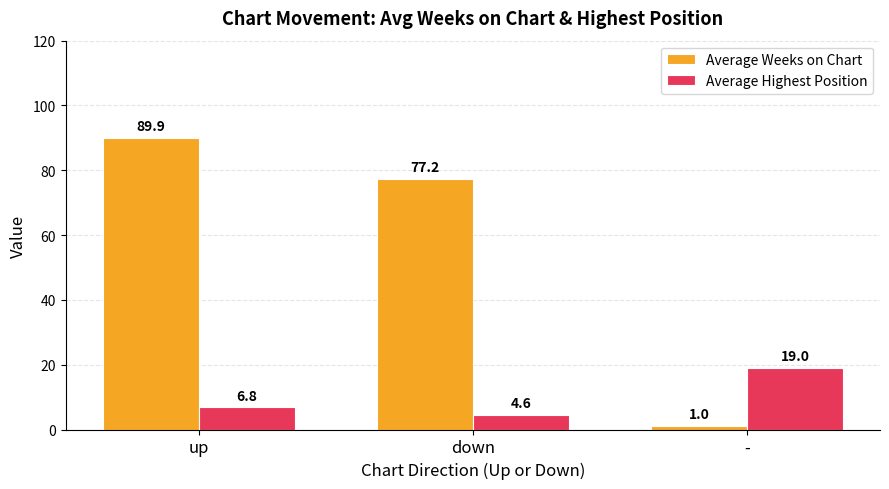

Which category has the highest value across all series?

up